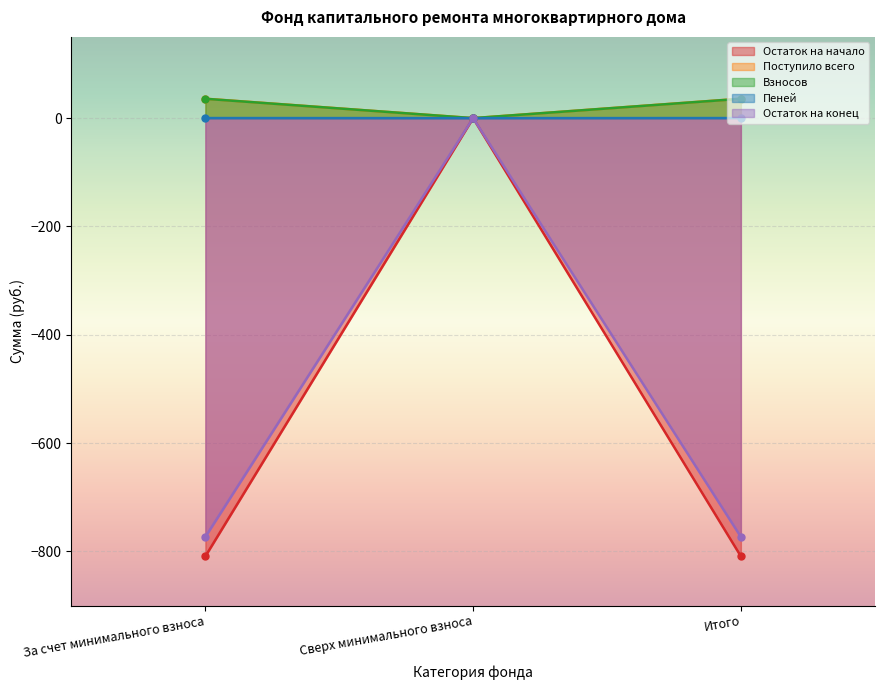

What are all the series names shown in the legend?

Остаток на начало, Поступило всего, Взносов, Пеней, Остаток на конец